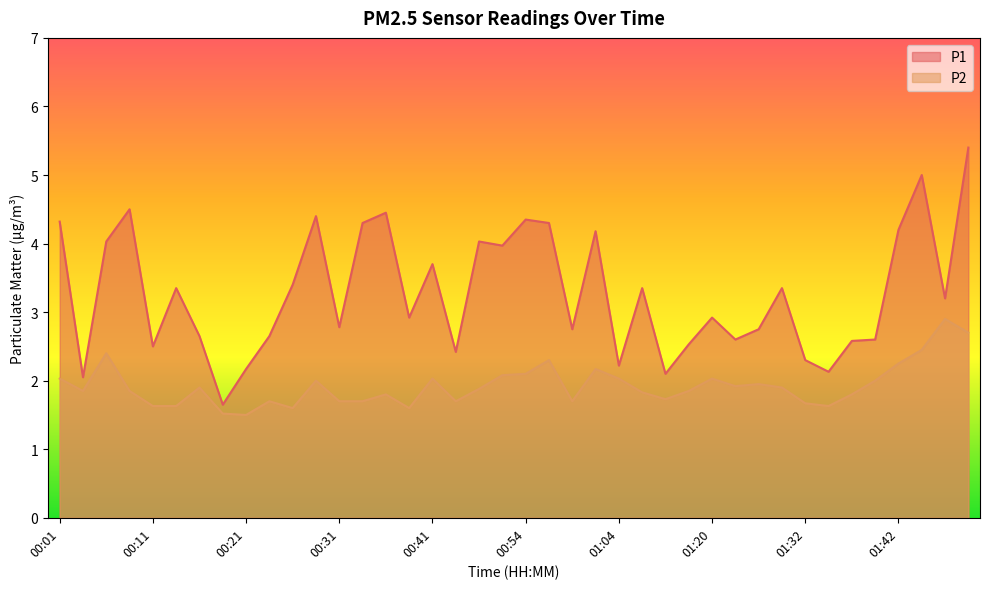

At which label does P1 reach its minimum?

00:18